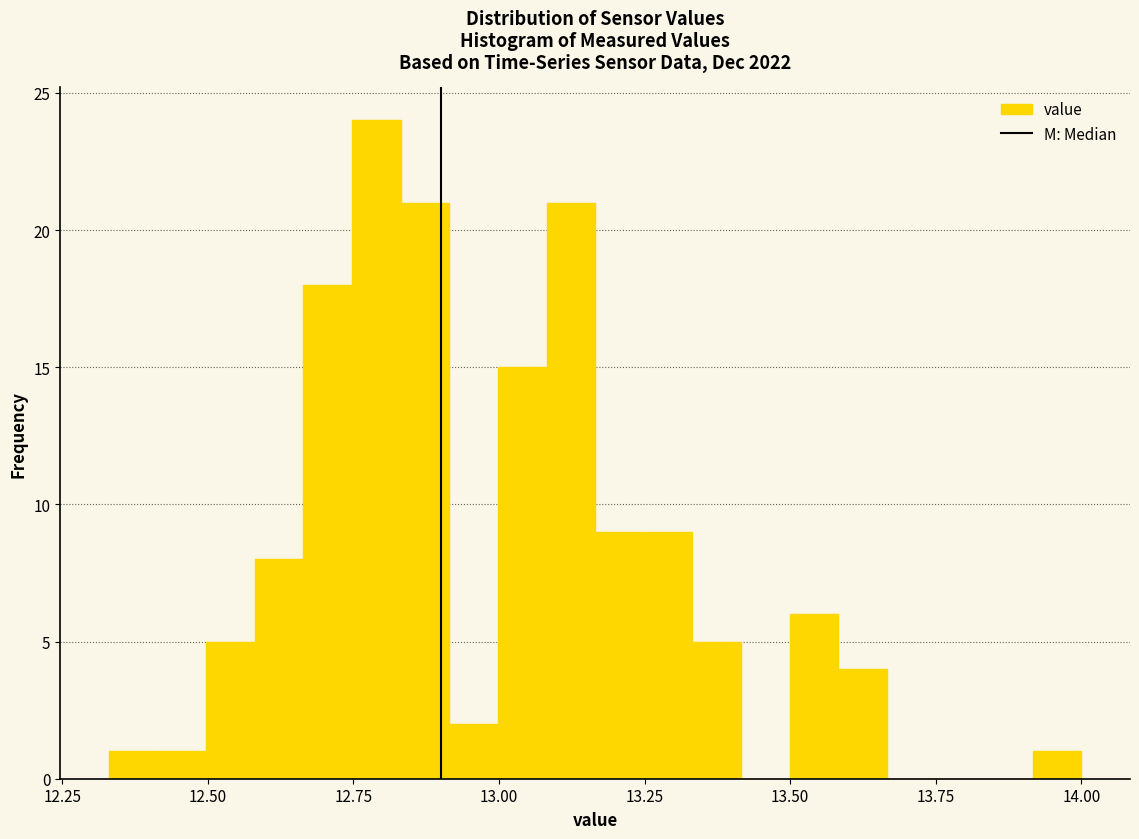

Read against the x-axis, roughly where is the centre of the tallest bar?

12.80